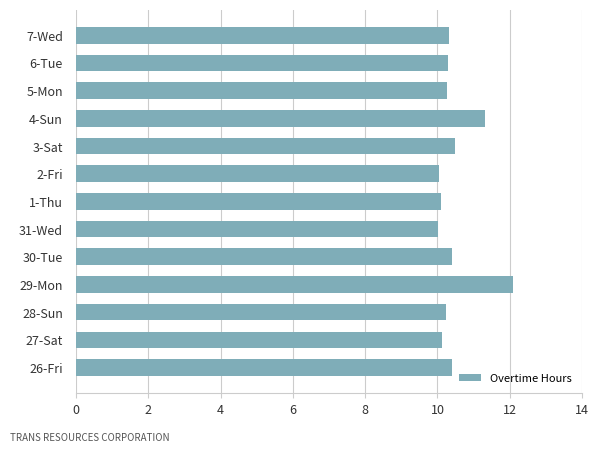

What is the smallest value displayed?

10.0